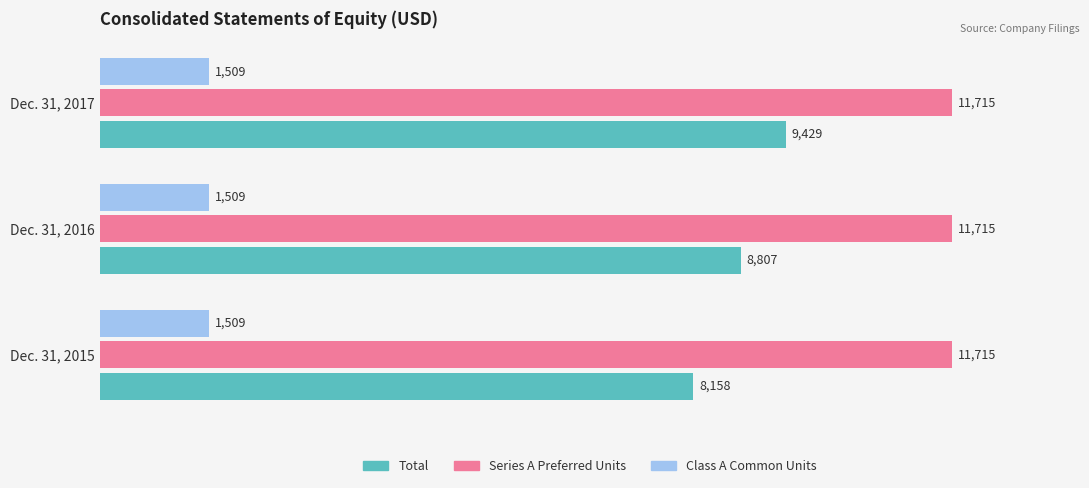

What is the maximum value for Total?

9429